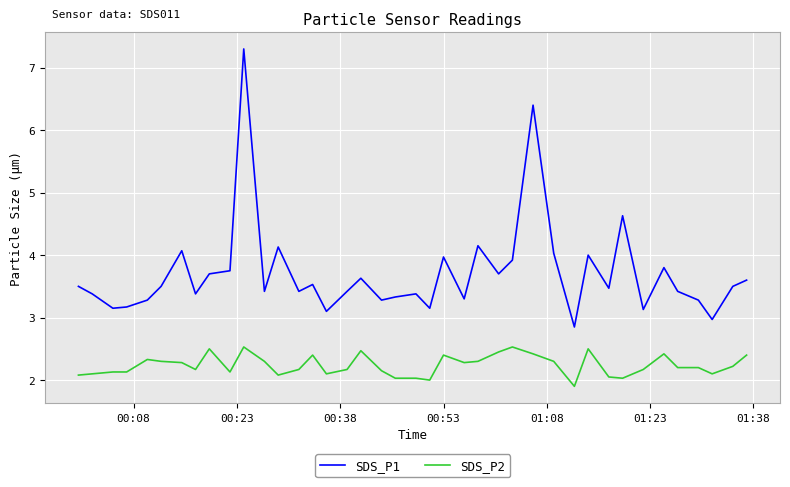

Which series has the largest total across all categories?

SDS_P1